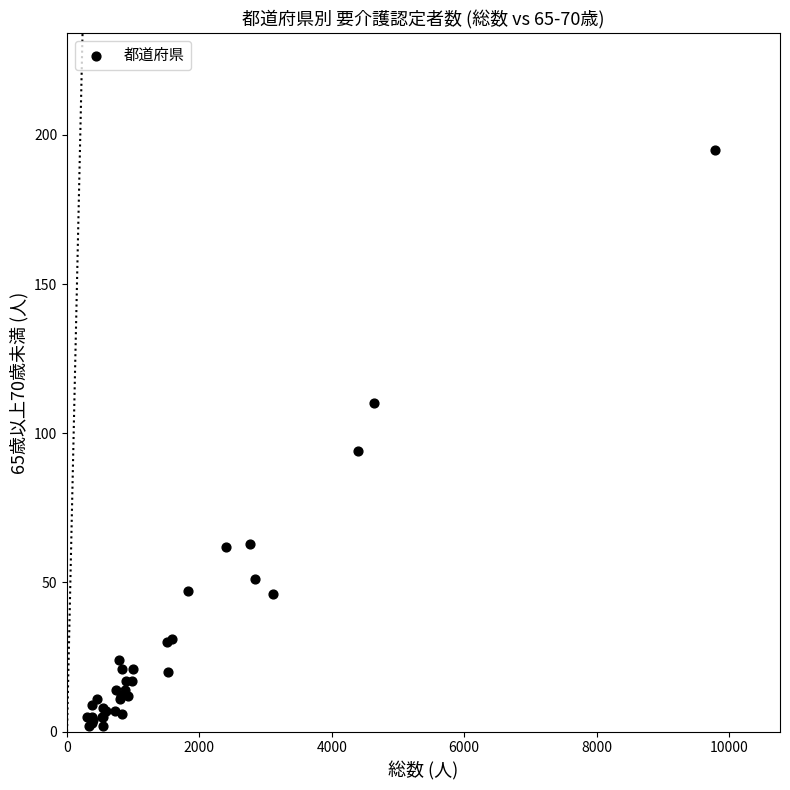

What Y value in the scatter plot is closest to 98?

94